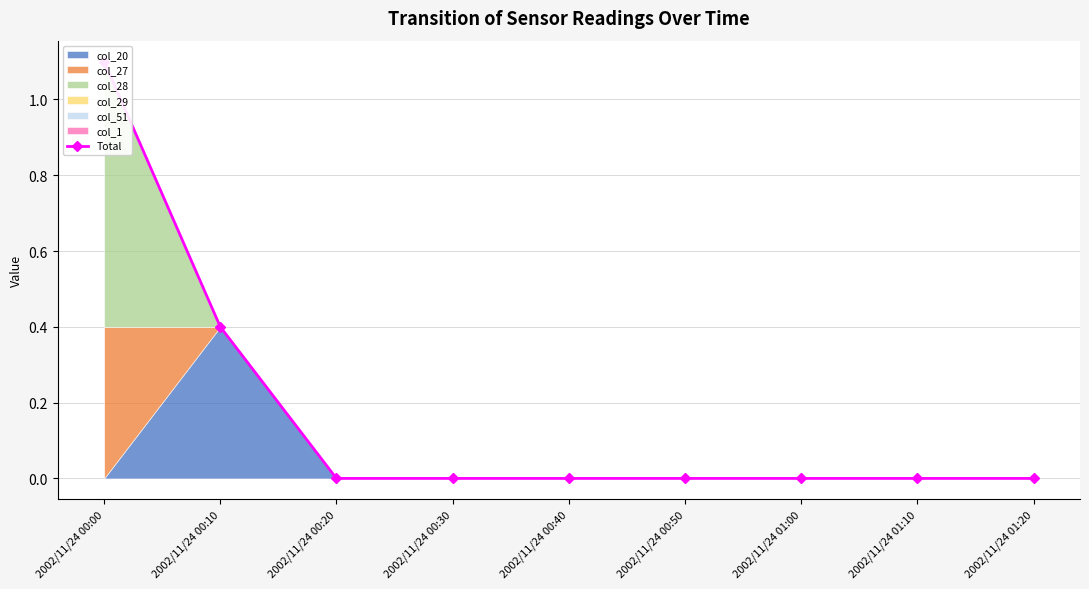

How many lines are shown in the chart?

1